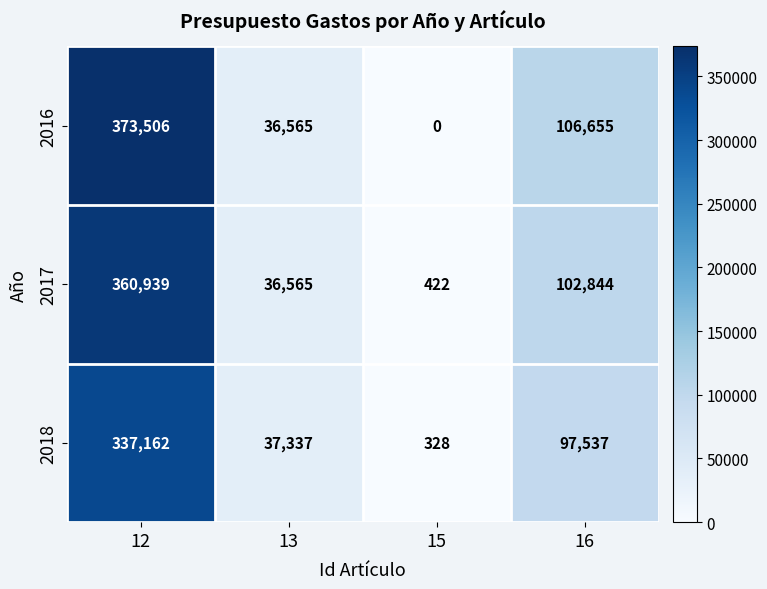

How many categories are shown in the chart?

4